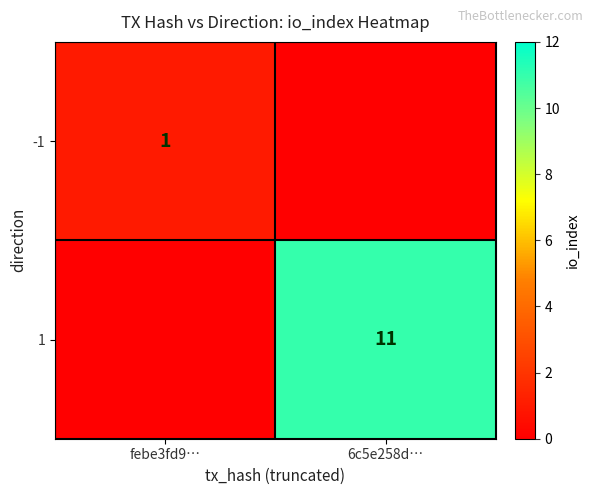

Is the value of -1 at febe3fd9… greater than the value of 1 at 6c5e258d…?

No